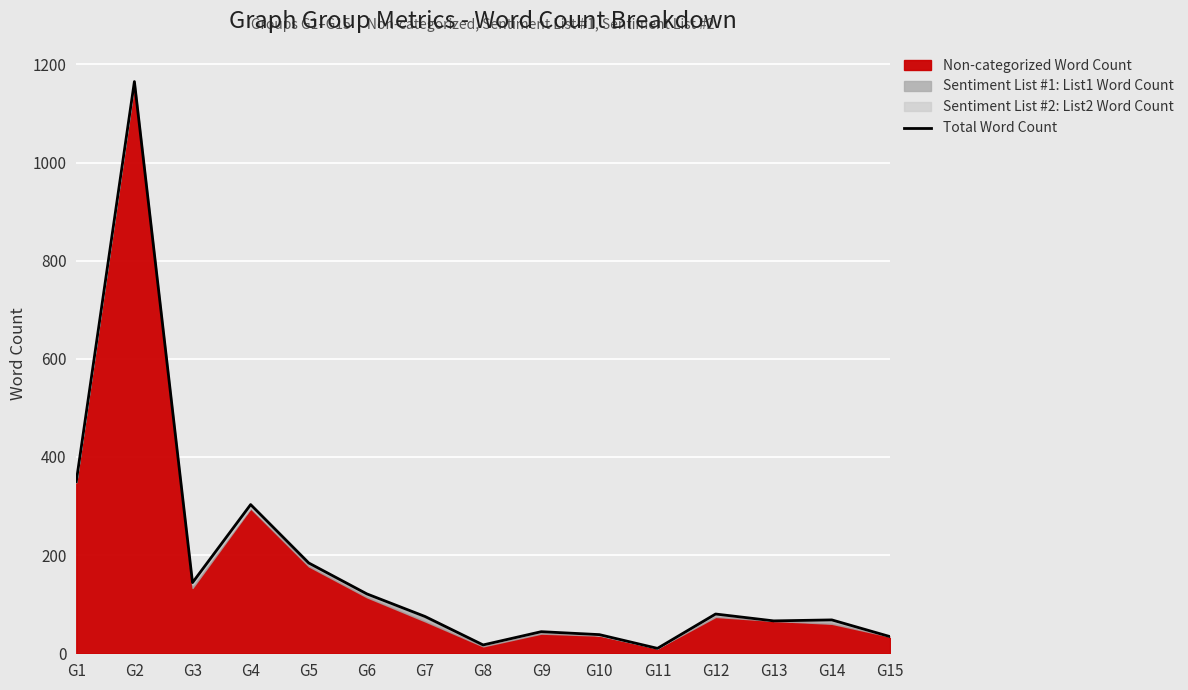

How many categories are shown in the chart?

15